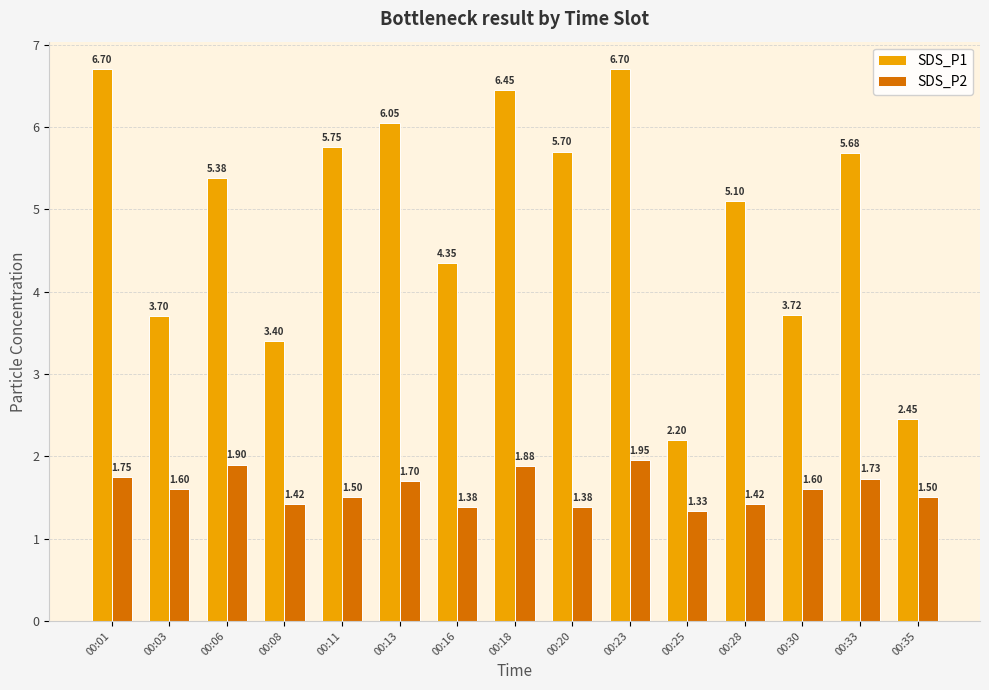

Rank the series by their maximum value, from lowest to highest.

SDS_P2, SDS_P1